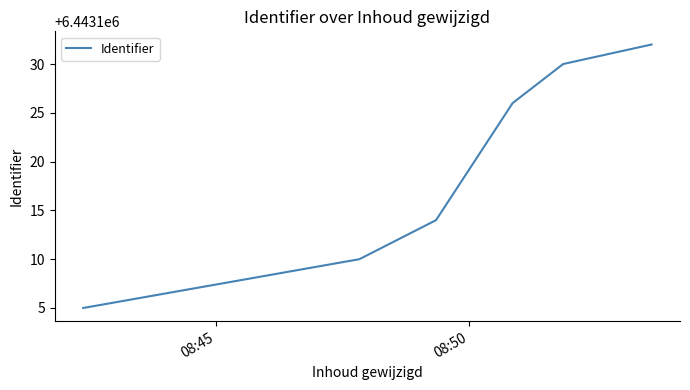

What is the greatest value displayed?

6443132